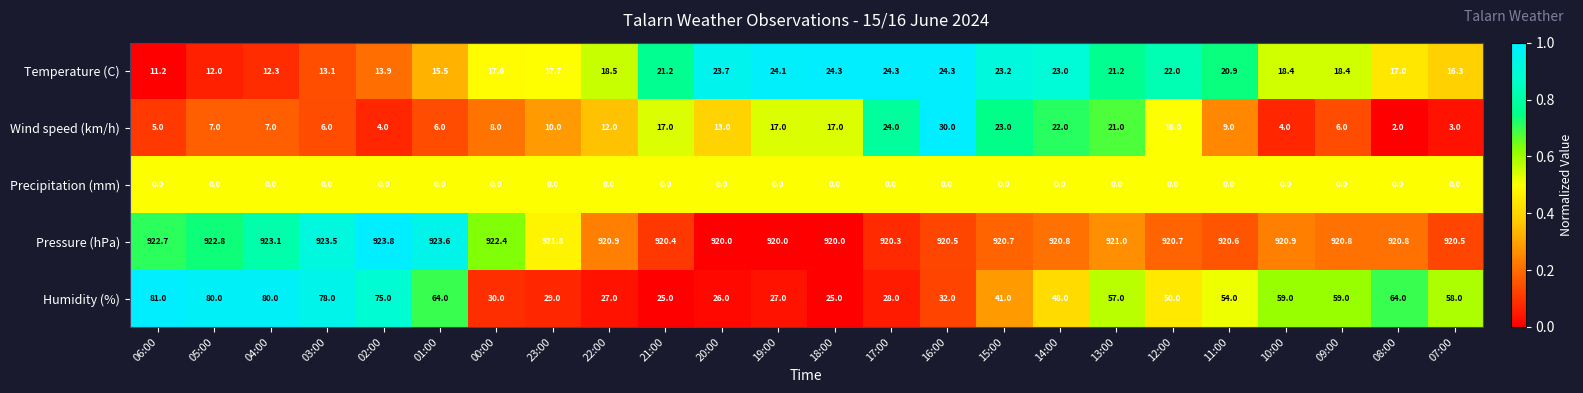

At which category is the sum across all series the highest?

04:00